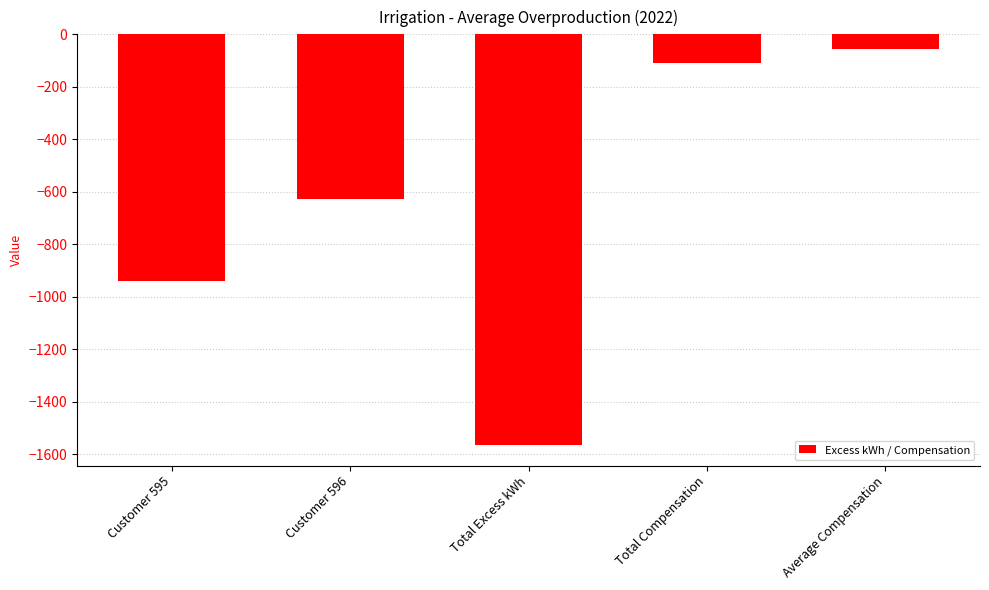

The chart shows a value of -54.1 at Average Compensation. True or false?

True